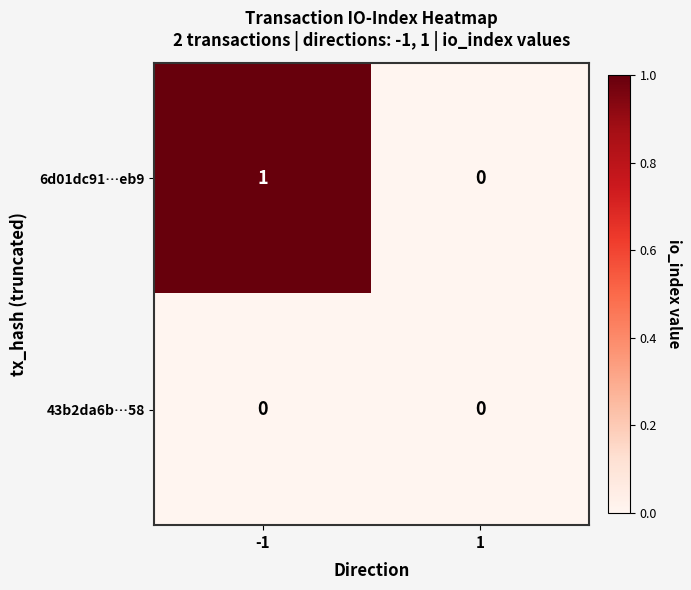

True or false: 6d01dc91…eb9 has a value of 1 at 1.

False